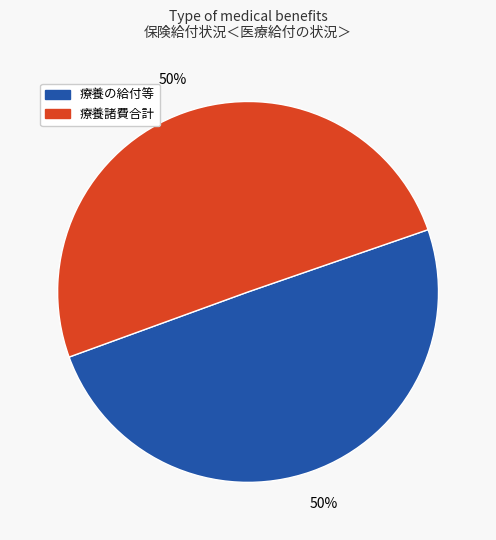

To the nearest percent, what is the average slice percentage?

50%